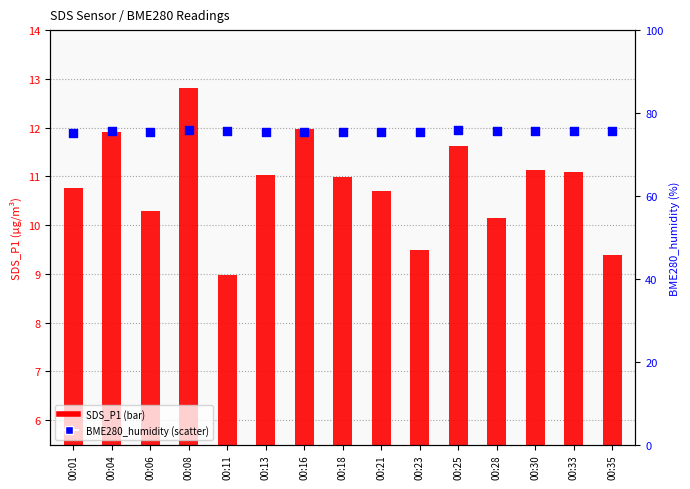

Which series has the largest total across all categories?

BME280_humidity